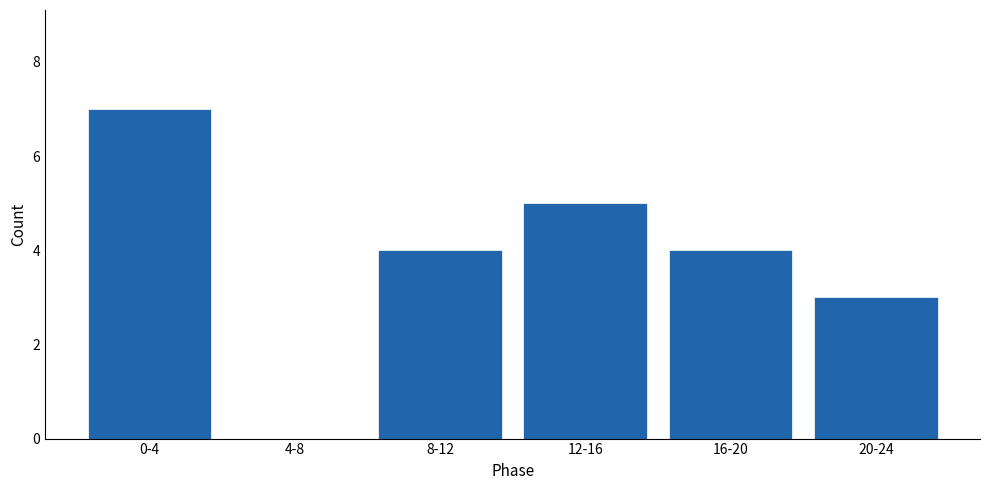

Reading right to left, list all the values displayed in this chart.

20-24=3	16-20=4	12-16=5	8-12=4	4-8=0	0-4=7